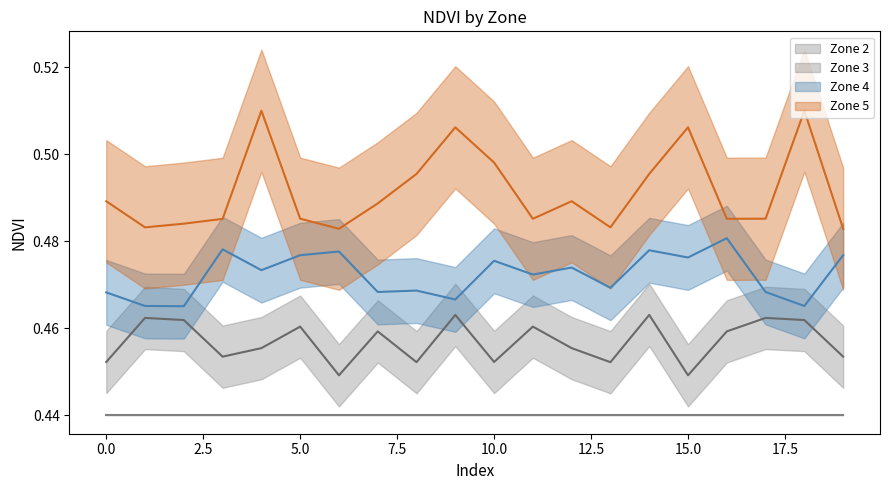

True or false: Zone 2 mean has a value of 0.8 at 5.0.

False